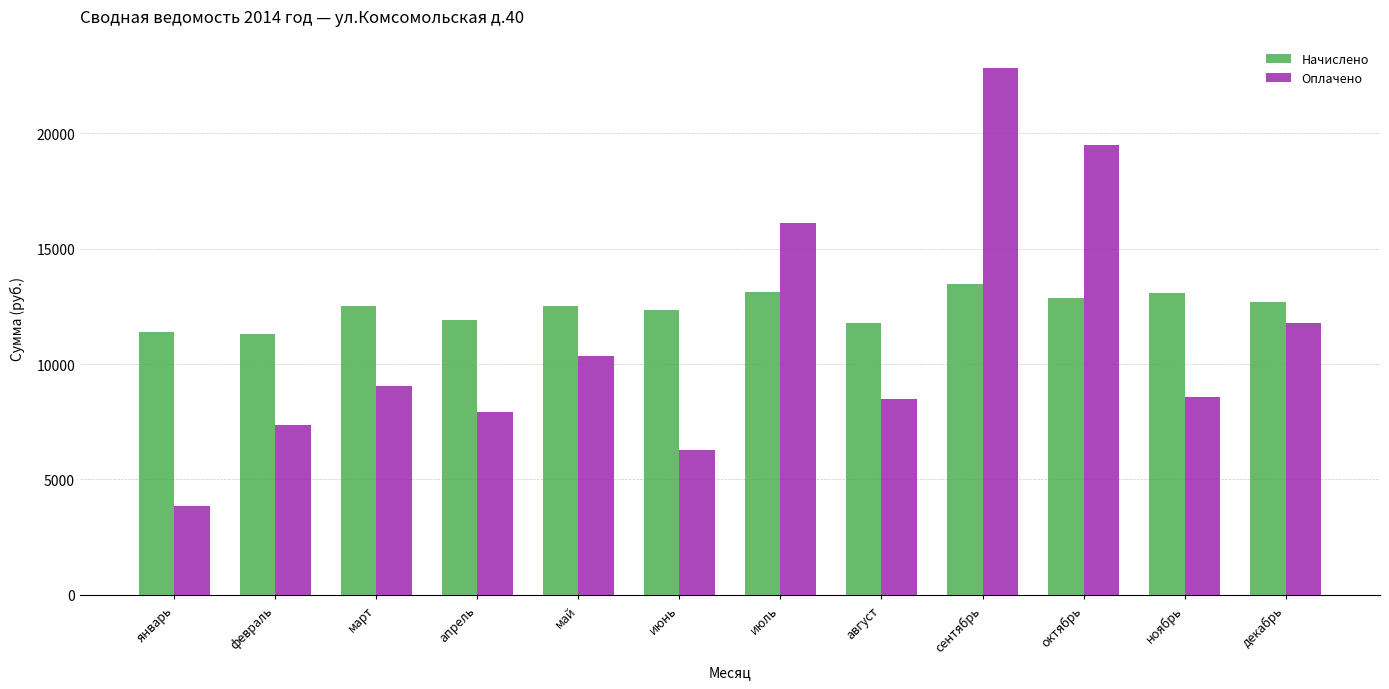

Which category has the highest value across all series?

сентябрь